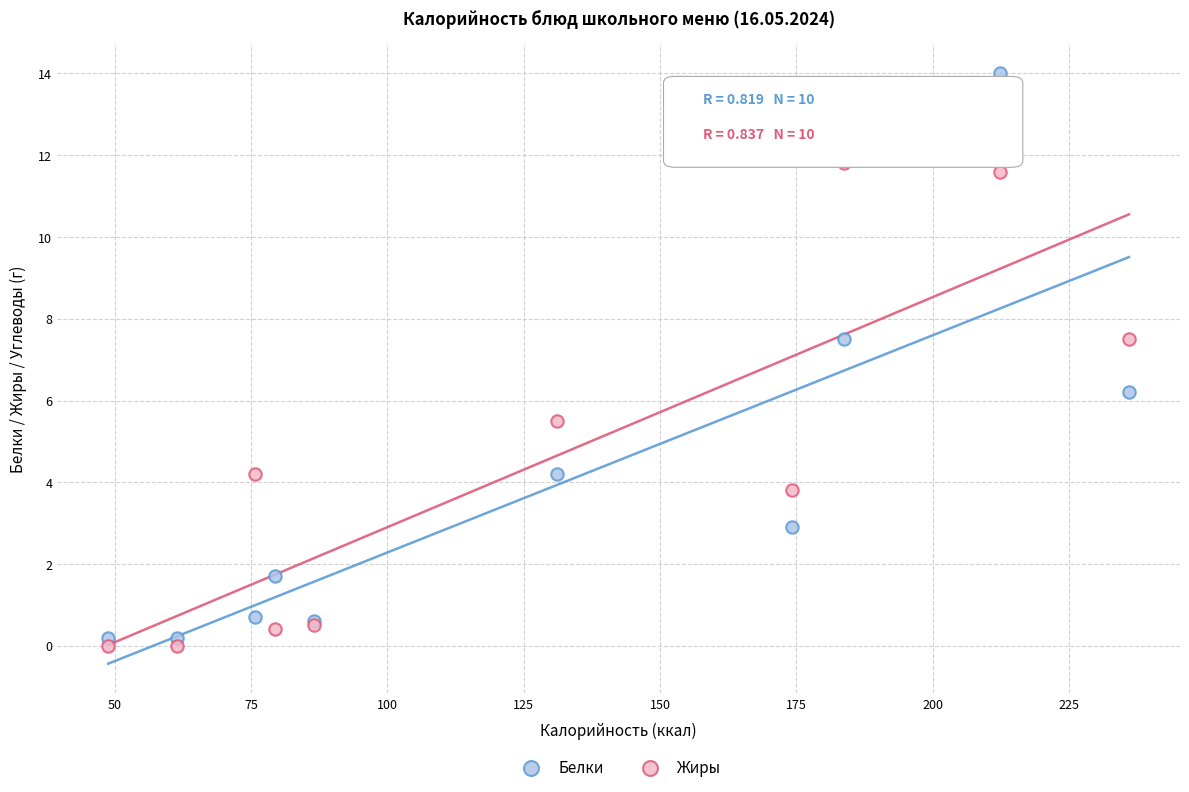

Which series has the largest Y range (max minus min)?

Белки